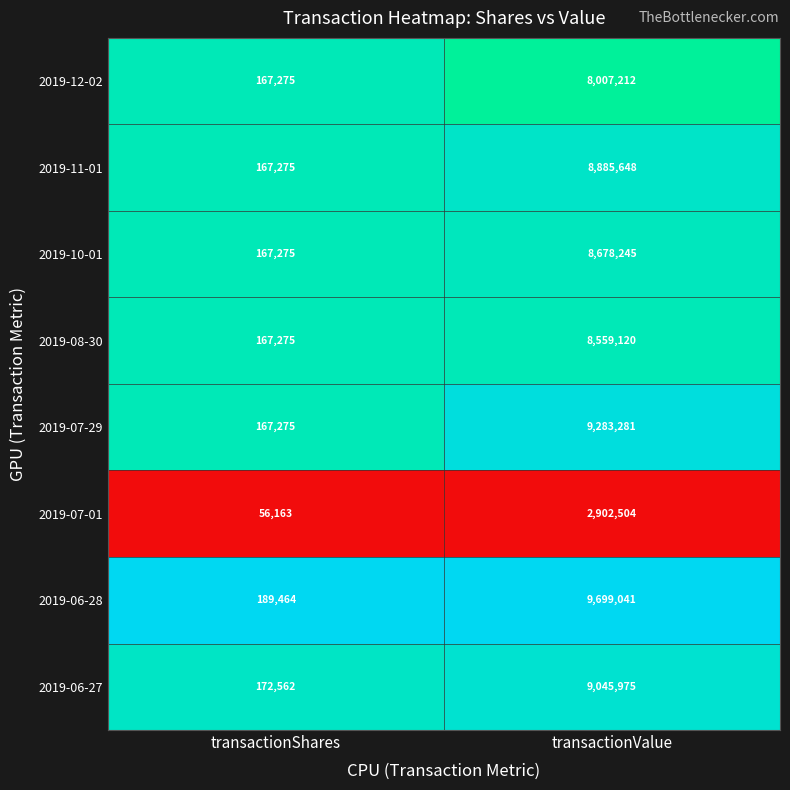

Reading left to right, extract all data points from this chart.

2019-12-02: 167275	8007212
2019-11-01: 167275	8885648
2019-10-01: 167275	8678245
2019-08-30: 167275	8559120
2019-07-29: 167275	9283281
2019-07-01: 56163	2902504
2019-06-28: 189464	9699041
2019-06-27: 172562	9045975